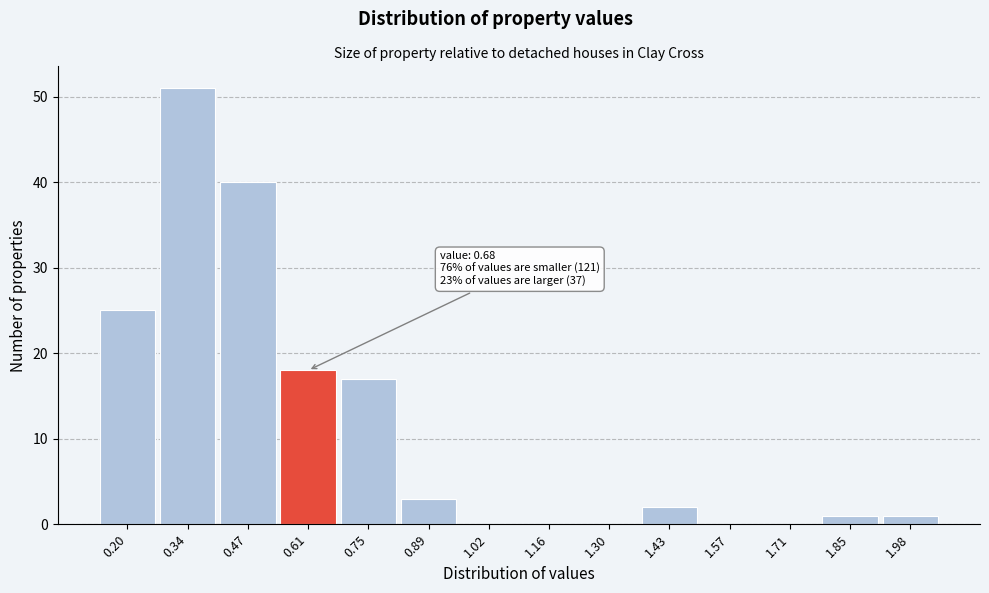

Reading left to right, transcribe all the data shown in this chart.

0.20=25	0.34=51	0.47=40	0.61=18	0.75=17	0.89=3	1.02=0	1.16=0	1.30=0	1.43=2	1.57=0	1.71=0	1.85=1	1.98=1